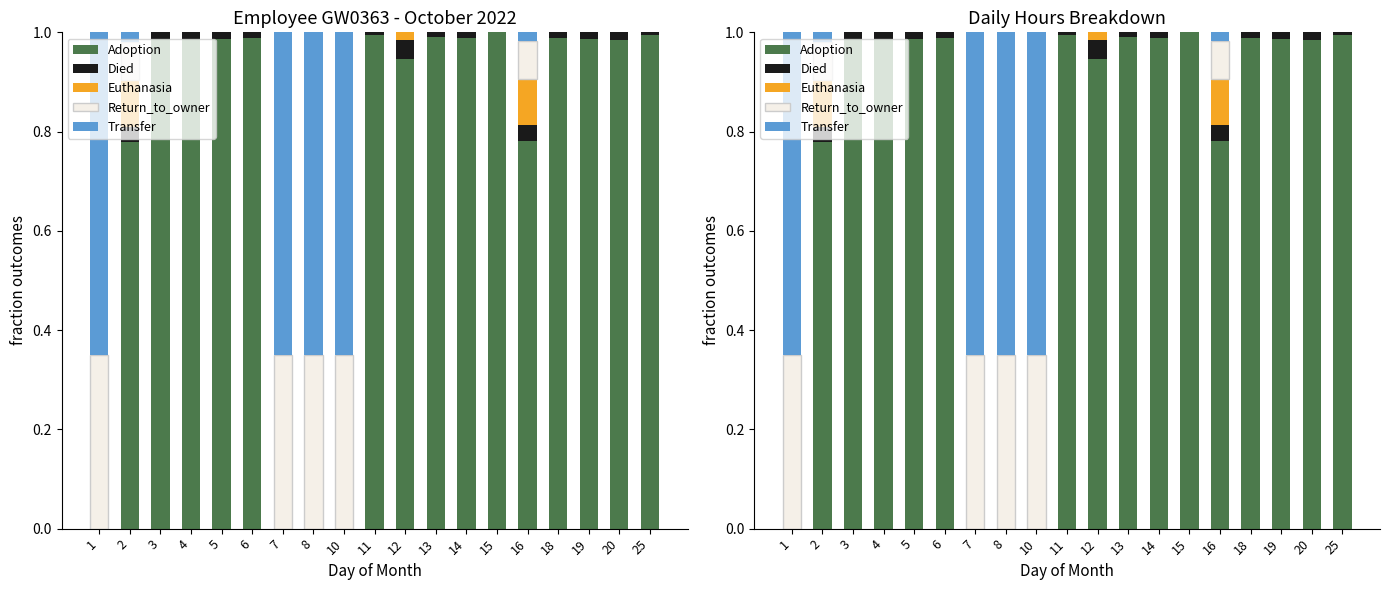

Is the value of Return_to_owner at 6 greater than the value of Died at 6?

No